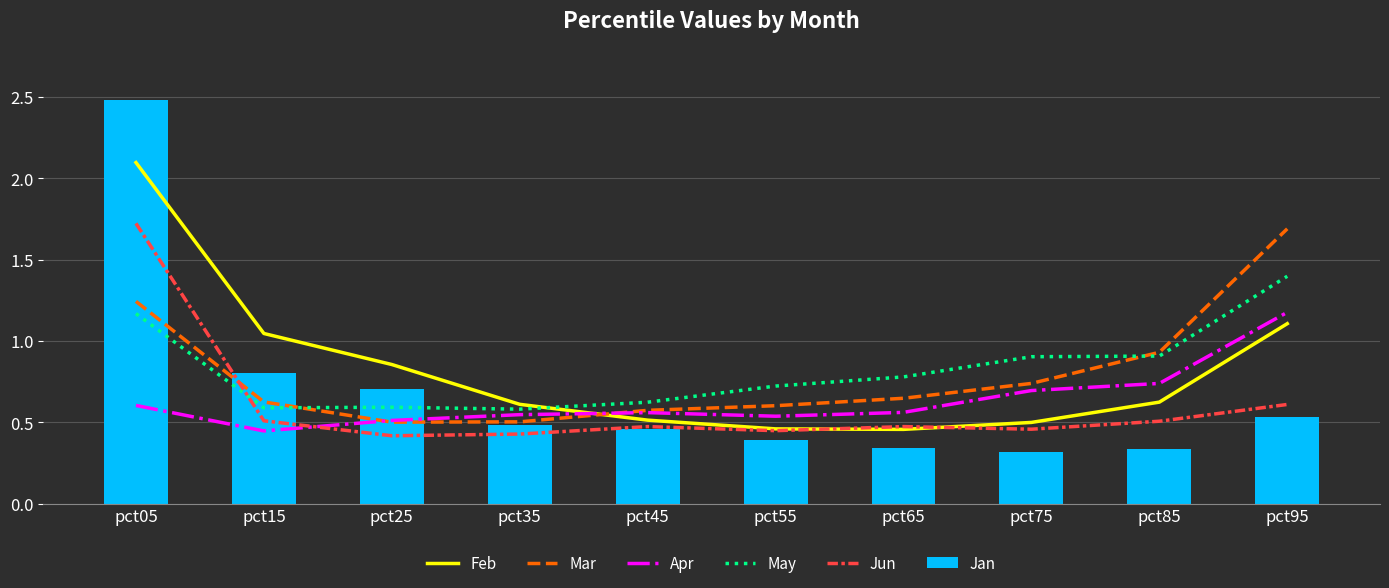

Does the chart contain any negative values?

No